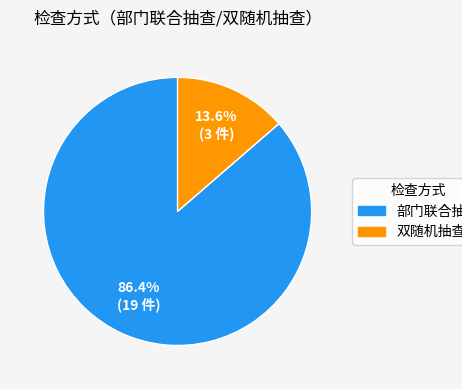

Which slice is the largest?

部门联合抽查